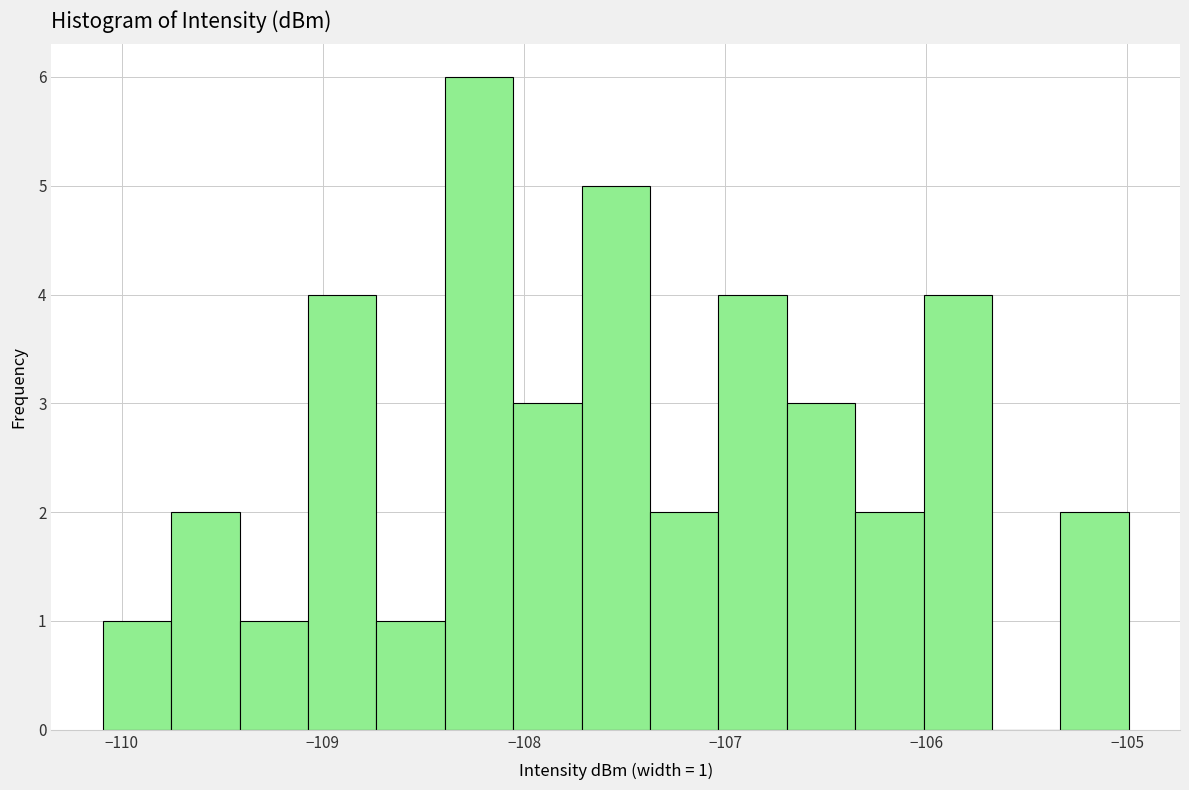

Read against the x-axis, roughly where is the centre of the tallest bar?

-108.2